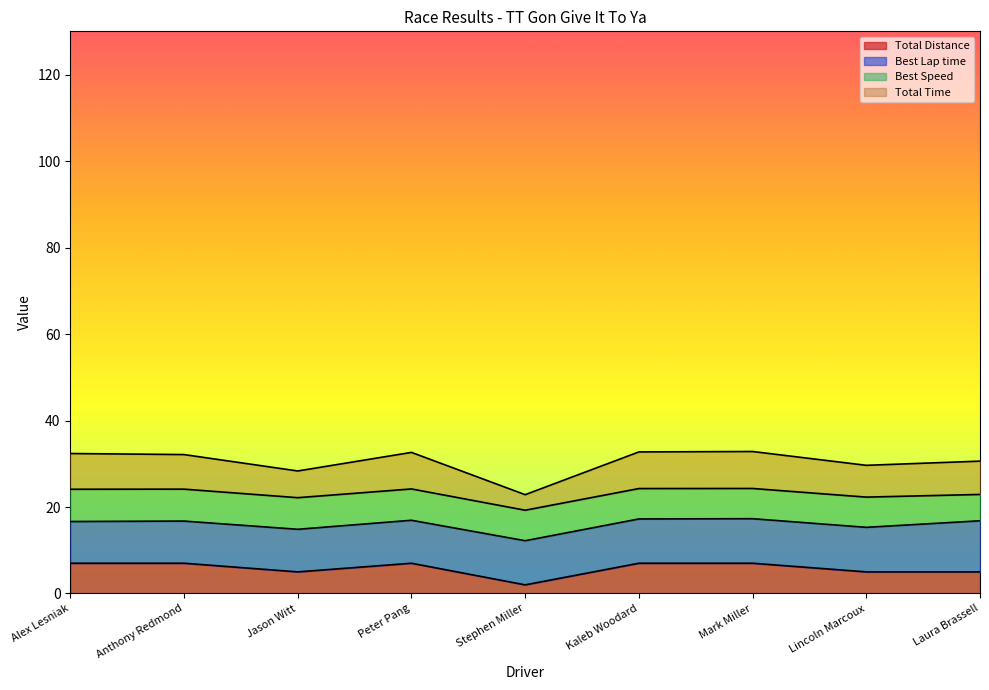

What is the approximate value of Total Distance at Anthony Redmond?

7.0